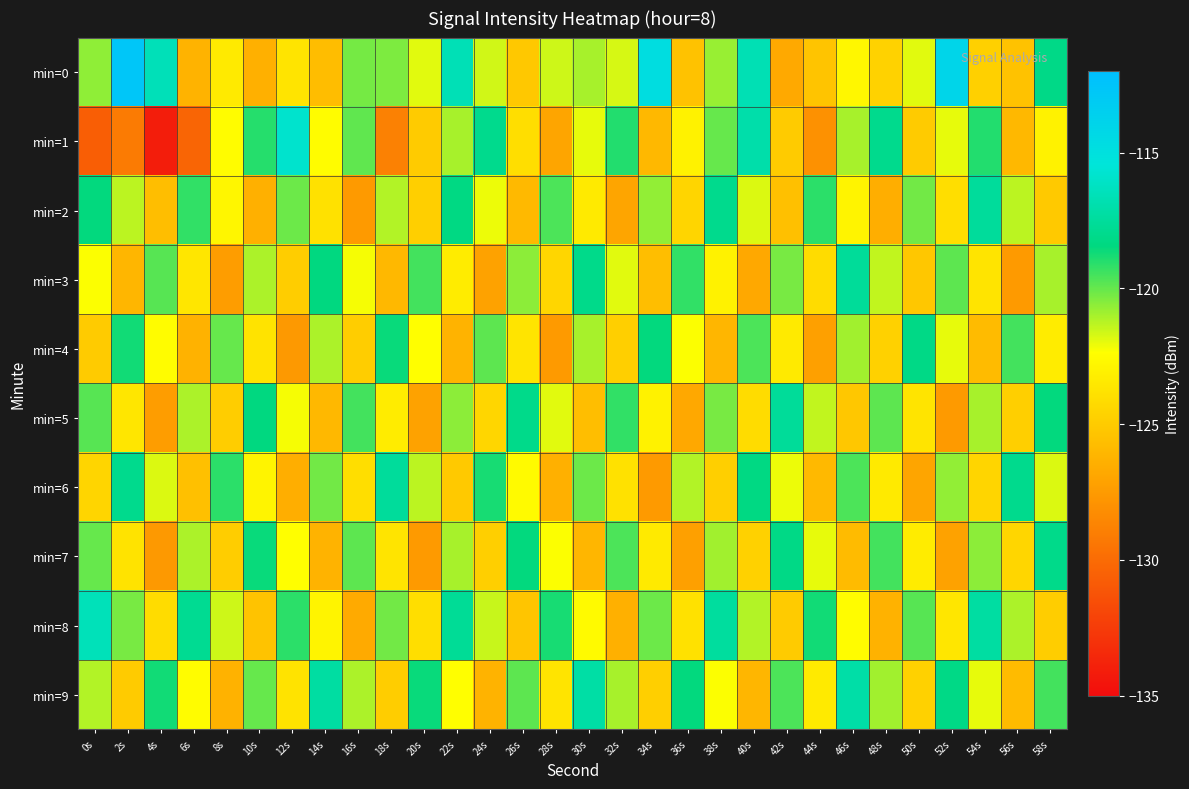

Reading left to right, transcribe all the data shown in this chart.

min=0: 0s=-120.7	2s=-112.7	4s=-116.6	6s=-126.2	8s=-123.4	10s=-126.4	12s=-123.7	14s=-125.7	16s=-120.2	18s=-120.4	20s=-121.9	22s=-116.6	24s=-121.6	26s=-125.1	28s=-121.6	30s=-121.0	32s=-121.7	34s=-114.7	36s=-125.4	38s=-120.8	40s=-116.7	42s=-126.8	44s=-125.3	46s=-122.7	48s=-124.7	50s=-121.9	52s=-114.0	54s=-124.8	56s=-125.5	58s=-118.2
min=1: 0s=-130.7	2s=-129.2	4s=-134.1	6s=-130.3	8s=-122.5	10s=-119.0	12s=-115.8	14s=-122.5	16s=-119.9	18s=-128.9	20s=-125.0	22s=-121.0	24s=-118.0	26s=-124.0	28s=-127.0	30s=-122.0	32s=-119.0	34s=-126.0	36s=-123.0	38s=-120.0	40s=-117.0	42s=-125.0	44s=-128.0	46s=-121.0	48s=-118.0	50s=-125.0	52s=-122.0	54s=-119.0	56s=-126.0	58s=-123.0
min=2: 0s=-118.5	2s=-121.3	4s=-125.7	6s=-119.2	8s=-122.8	10s=-126.4	12s=-120.1	14s=-123.9	16s=-127.5	18s=-121.2	20s=-124.8	22s=-118.3	24s=-122.1	26s=-125.9	28s=-119.6	30s=-123.4	32s=-127.0	34s=-120.7	36s=-124.5	38s=-118.0	40s=-121.8	42s=-125.6	44s=-119.1	46s=-122.9	48s=-126.5	50s=-120.2	52s=-124.0	54s=-117.5	56s=-121.3	58s=-125.1
min=3: 0s=-122.3	2s=-126.1	4s=-119.8	6s=-123.6	8s=-127.4	10s=-121.1	12s=-124.9	14s=-118.4	16s=-122.2	18s=-126.0	20s=-119.5	22s=-123.3	24s=-127.1	26s=-120.6	28s=-124.4	30s=-118.1	32s=-121.9	34s=-125.7	36s=-119.2	38s=-123.0	40s=-126.8	42s=-120.3	44s=-124.1	46s=-117.6	48s=-121.4	50s=-125.2	52s=-119.9	54s=-123.7	56s=-127.5	58s=-121.0
min=4: 0s=-125.0	2s=-118.7	4s=-122.5	6s=-126.3	8s=-120.0	10s=-123.8	12s=-127.6	14s=-121.1	16s=-124.9	18s=-118.6	20s=-122.4	22s=-126.2	24s=-119.9	26s=-123.7	28s=-127.5	30s=-121.0	32s=-124.8	34s=-118.5	36s=-122.3	38s=-126.1	40s=-119.6	42s=-123.4	44s=-127.2	46s=-120.9	48s=-124.7	50s=-118.2	52s=-122.0	54s=-125.8	56s=-119.5	58s=-123.3
min=5: 0s=-119.8	2s=-123.6	4s=-127.4	6s=-121.1	8s=-124.9	10s=-118.4	12s=-122.2	14s=-126.0	16s=-119.5	18s=-123.3	20s=-127.1	22s=-120.6	24s=-124.4	26s=-118.1	28s=-121.9	30s=-125.7	32s=-119.2	34s=-123.0	36s=-126.8	38s=-120.3	40s=-124.1	42s=-117.6	44s=-121.4	46s=-125.2	48s=-119.9	50s=-123.7	52s=-127.5	54s=-121.0	56s=-124.8	58s=-118.5
min=6: 0s=-124.5	2s=-118.0	4s=-121.8	6s=-125.6	8s=-119.1	10s=-122.9	12s=-126.5	14s=-120.2	16s=-124.0	18s=-117.5	20s=-121.3	22s=-125.1	24s=-118.8	26s=-122.6	28s=-126.4	30s=-120.1	32s=-123.9	34s=-127.5	36s=-121.2	38s=-124.8	40s=-118.3	42s=-122.1	44s=-125.9	46s=-119.6	48s=-123.4	50s=-127.0	52s=-120.7	54s=-124.5	56s=-118.0	58s=-121.8
min=7: 0s=-120.0	2s=-123.8	4s=-127.6	6s=-121.1	8s=-124.9	10s=-118.6	12s=-122.4	14s=-126.2	16s=-119.9	18s=-123.7	20s=-127.5	22s=-121.0	24s=-124.8	26s=-118.5	28s=-122.3	30s=-126.1	32s=-119.6	34s=-123.4	36s=-127.2	38s=-120.9	40s=-124.7	42s=-118.2	44s=-122.0	46s=-125.8	48s=-119.5	50s=-123.3	52s=-127.1	54s=-120.6	56s=-124.4	58s=-118.1
min=8: 0s=-116.5	2s=-120.3	4s=-124.1	6s=-117.8	8s=-121.6	10s=-125.4	12s=-119.1	14s=-122.9	16s=-126.7	18s=-120.2	20s=-124.0	22s=-117.7	24s=-121.5	26s=-125.3	28s=-118.8	30s=-122.6	32s=-126.4	34s=-120.1	36s=-123.9	38s=-117.4	40s=-121.2	42s=-125.0	44s=-118.7	46s=-122.5	48s=-126.3	50s=-119.8	52s=-123.6	54s=-117.3	56s=-121.1	58s=-124.9
min=9: 0s=-121.2	2s=-125.0	4s=-118.7	6s=-122.5	8s=-126.3	10s=-120.0	12s=-123.8	14s=-117.3	16s=-121.1	18s=-124.9	20s=-118.6	22s=-122.4	24s=-126.2	26s=-119.9	28s=-123.7	30s=-117.2	32s=-121.0	34s=-124.8	36s=-118.5	38s=-122.3	40s=-126.1	42s=-119.6	44s=-123.4	46s=-117.1	48s=-120.9	50s=-124.7	52s=-118.2	54s=-122.0	56s=-125.8	58s=-119.5